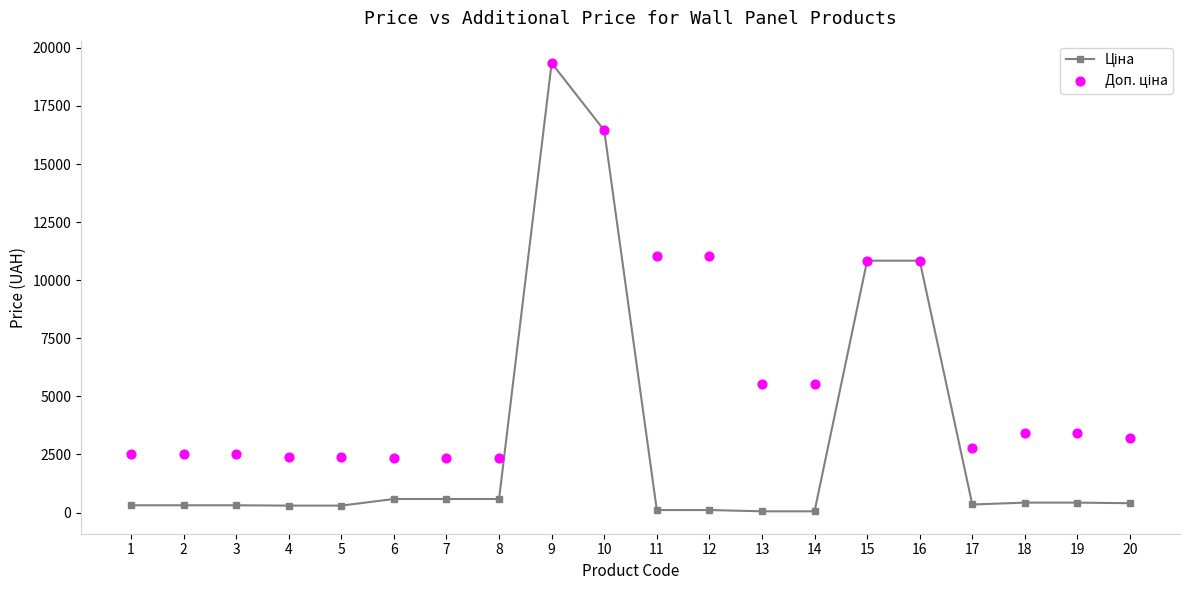

At how many categories does at least one series exceed 14762?

2